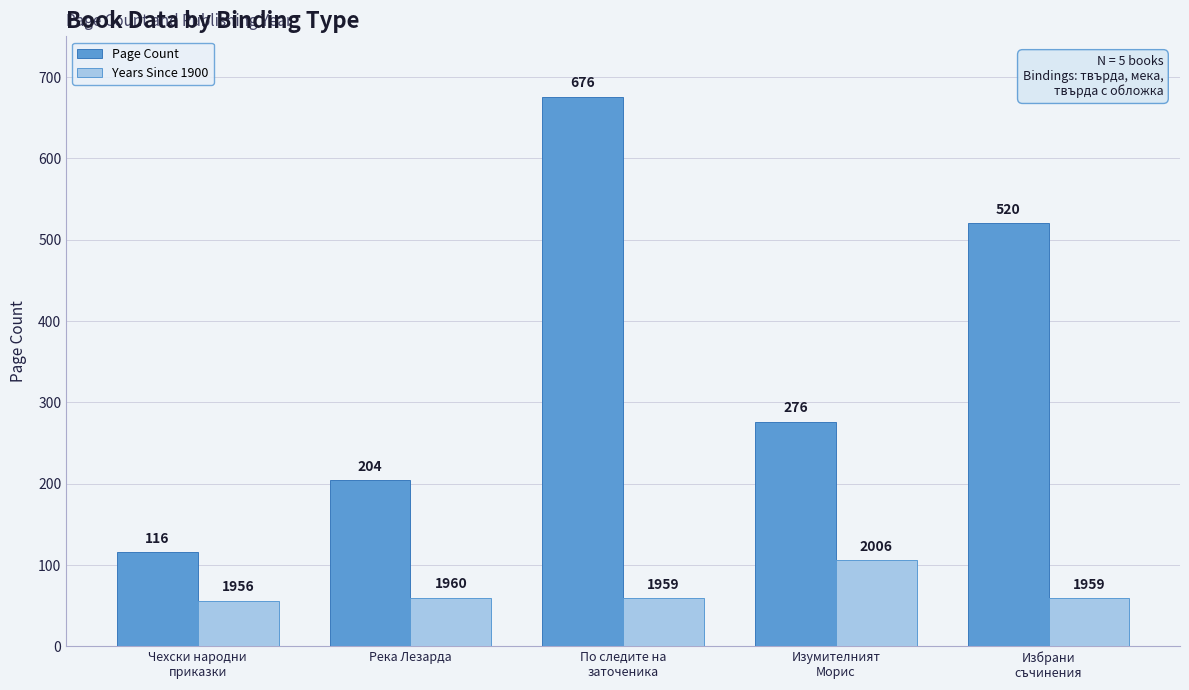

Count the number of data series in this chart.

2